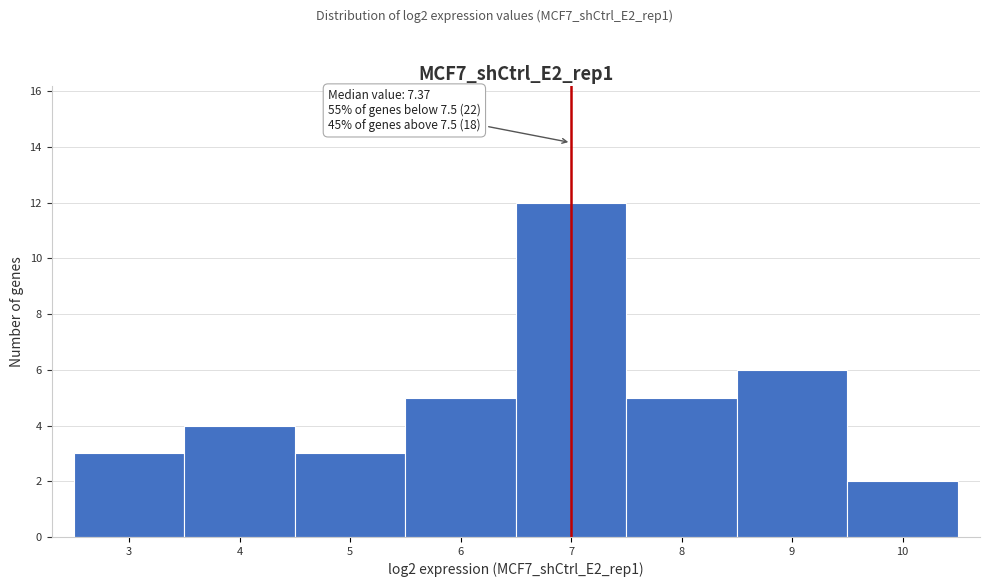

Reading left to right, list all the values displayed in this chart.

3=3	4=4	5=3	6=5	7=12	8=5	9=6	10=2